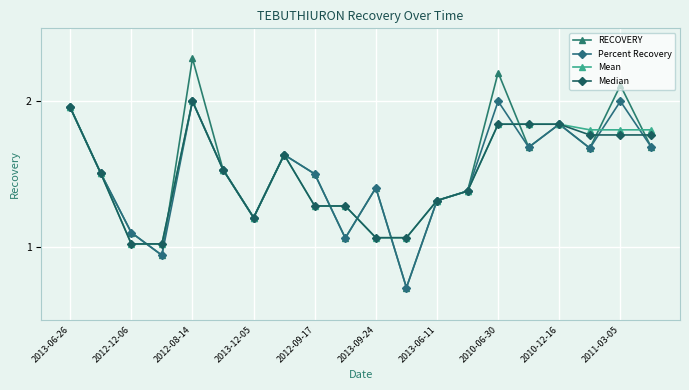

Which series ends up on top after the final intersection of RECOVERY and Mean?

Mean